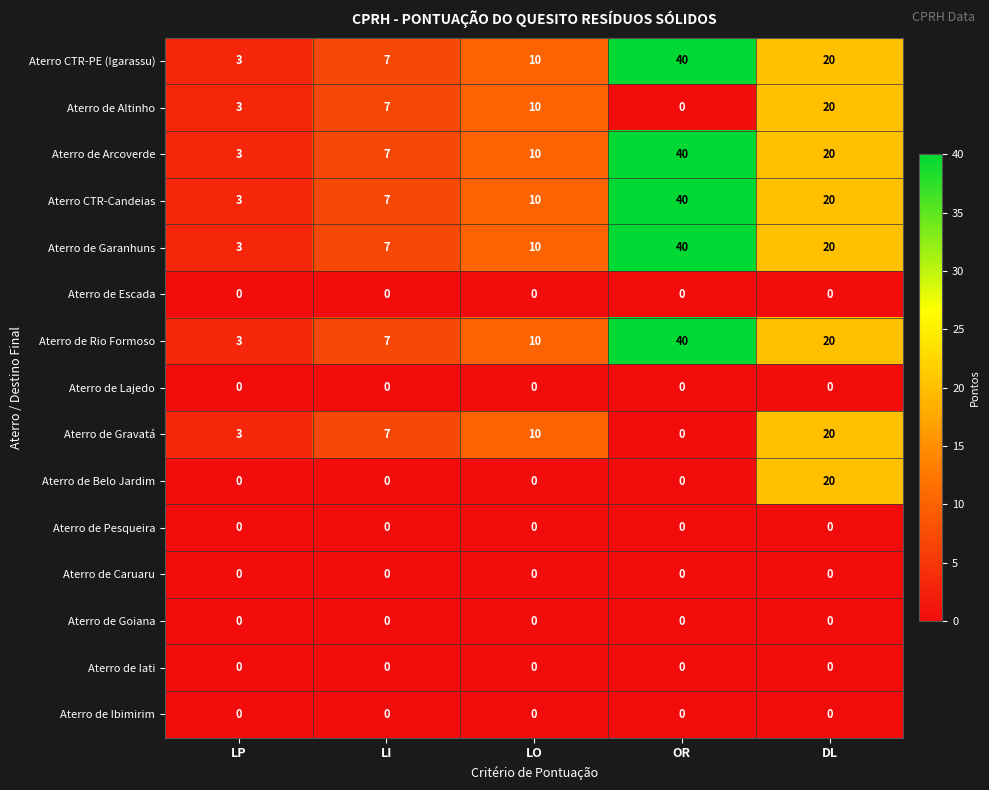

The value of Aterro de Arcoverde at LP is 3. True or false?

True